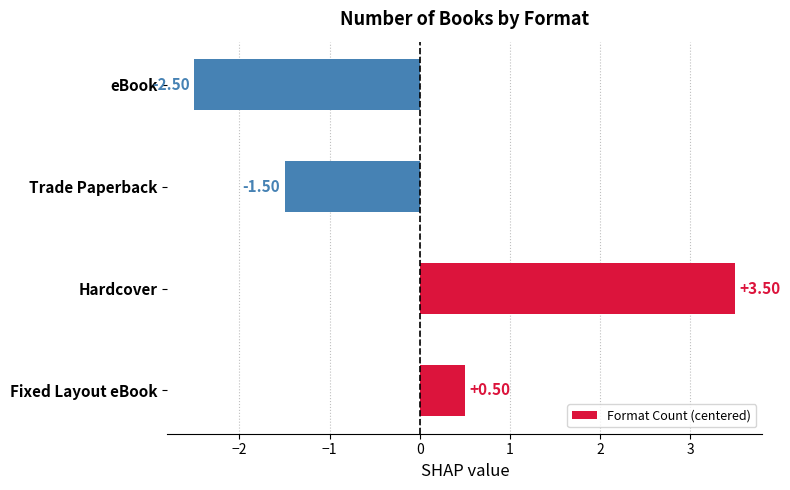

Rank the categories by value from highest to lowest.

Hardcover, Fixed Layout eBook, Trade Paperback, eBook